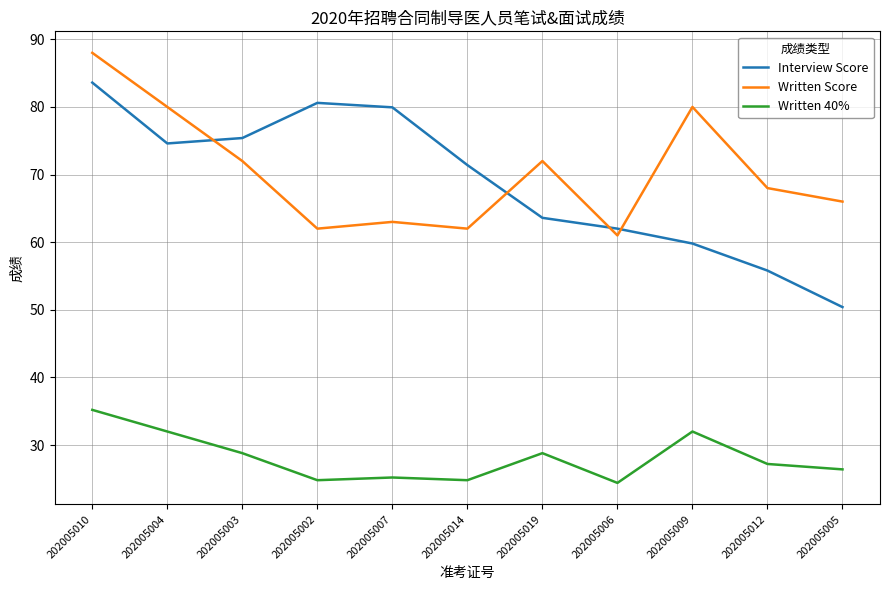

Reading left to right, transcribe all the data shown in this chart.

Interview Score: 83.6	74.6	75.4	80.6	79.9	71.4	63.6	62.0	59.8	55.8	50.4
Written Score: 88.0	80.0	72.0	62.0	63.0	62.0	72.0	61.0	80.0	68.0	66.0
Written 40%: 35.2	32.0	28.8	24.8	25.2	24.8	28.8	24.4	32.0	27.2	26.4